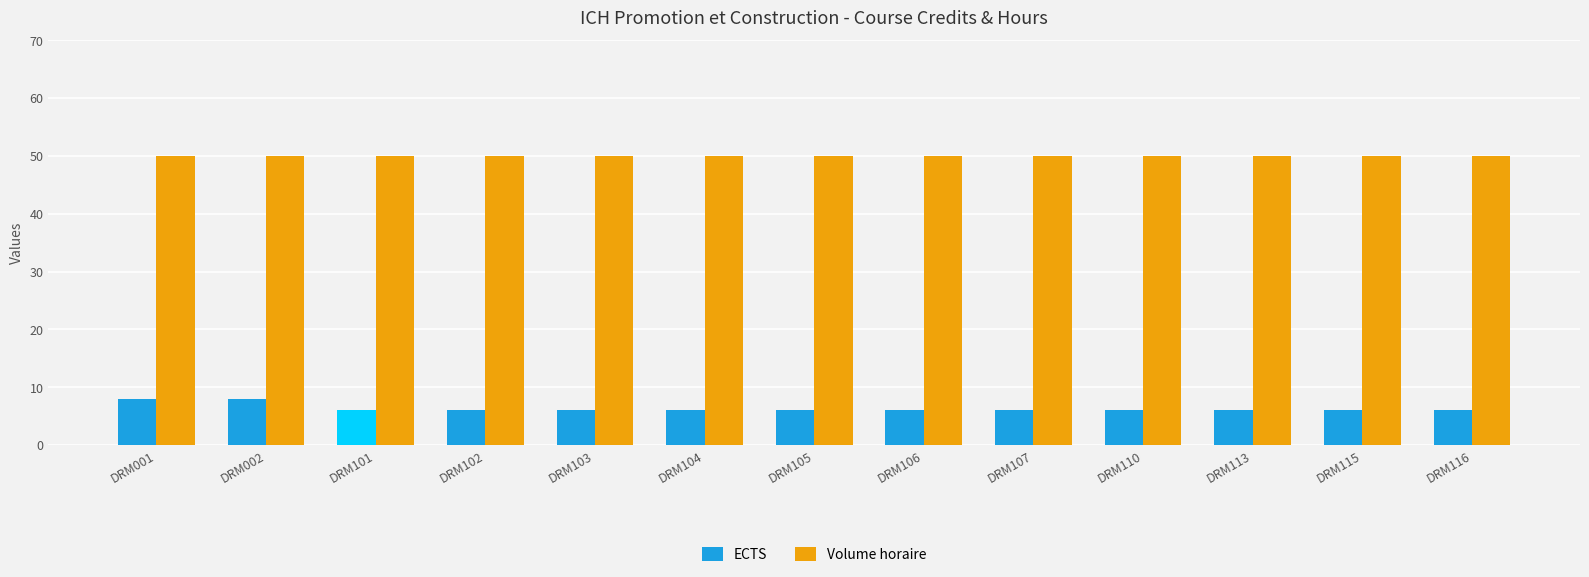

What value does the Volume horaire series have at DRM110?

50